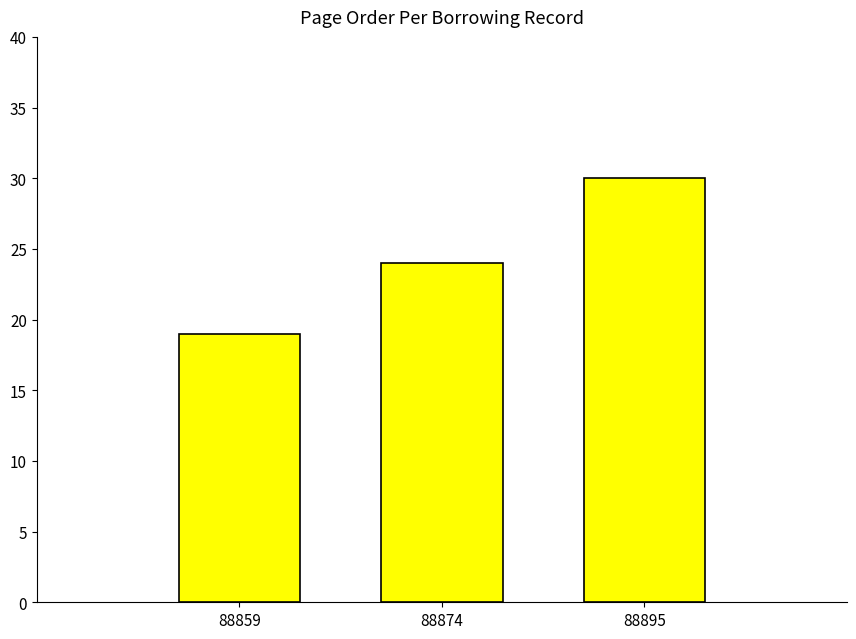

True or false: the data shows 32 at 88859.

False